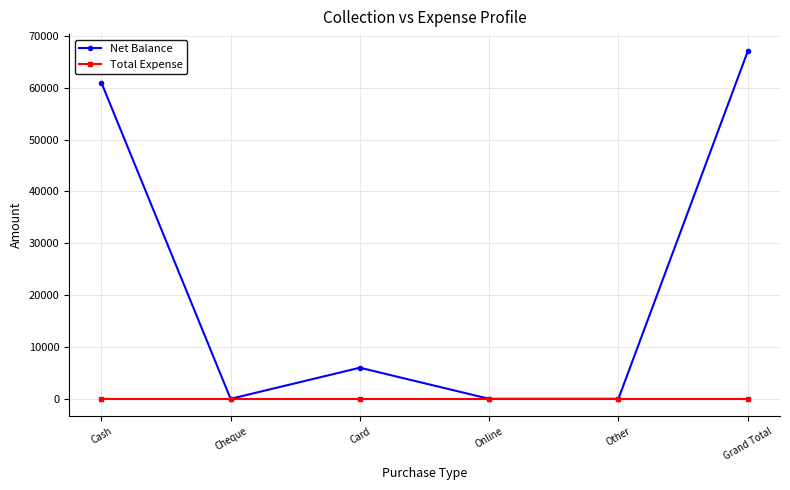

Where is the first local minimum for Net Balance?

Cheque